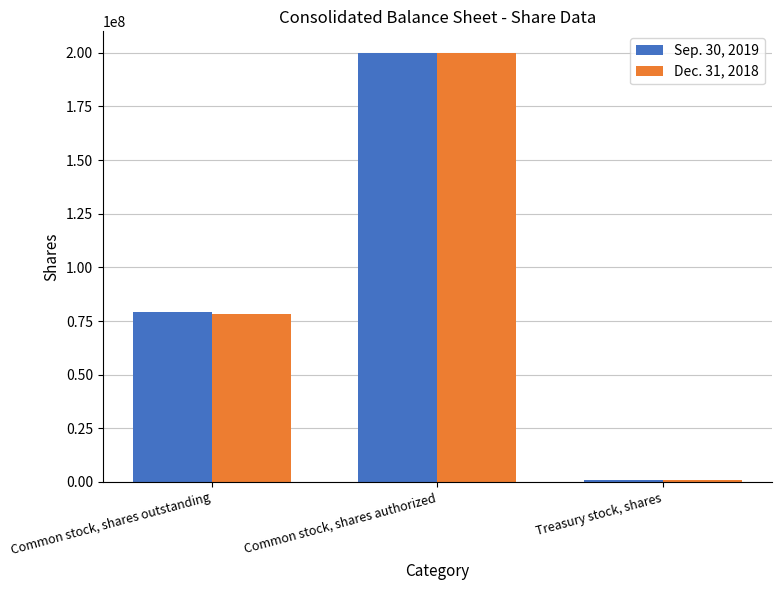

How many distinct data groups are displayed?

2